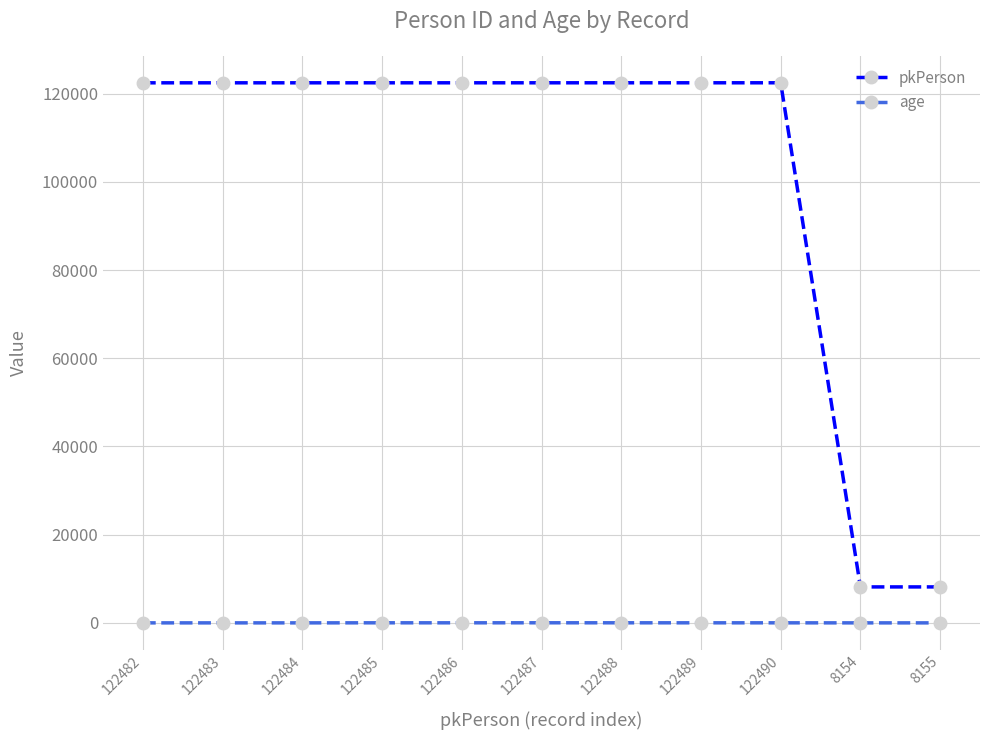

True or false: age and pkPerson intersect in this chart.

False